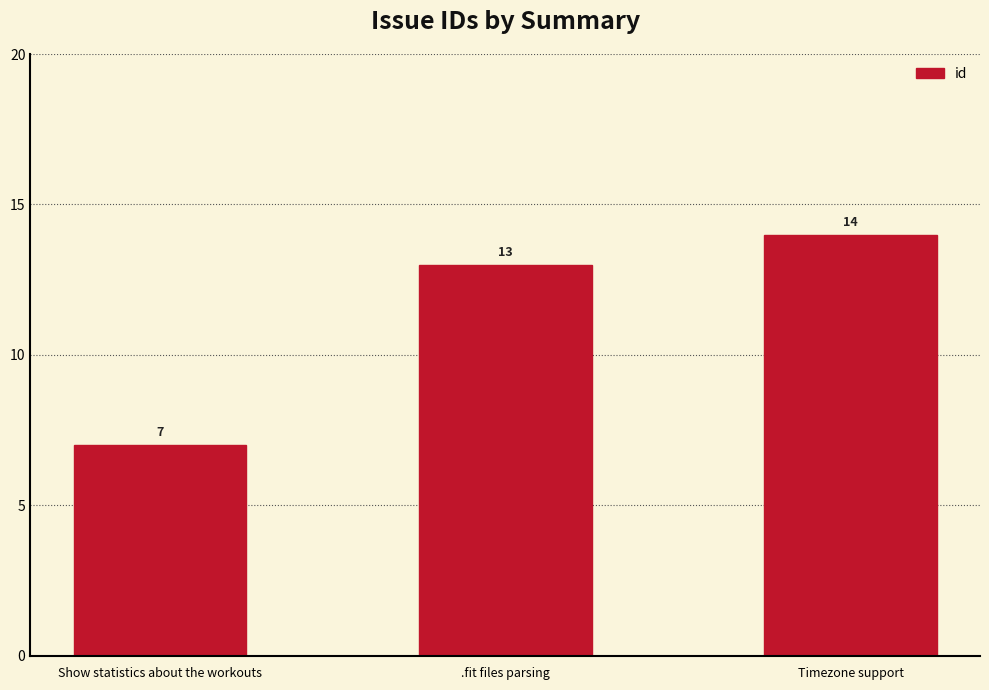

List the labels in order of value, smallest first.

Show statistics about the workouts, .fit files parsing, Timezone support